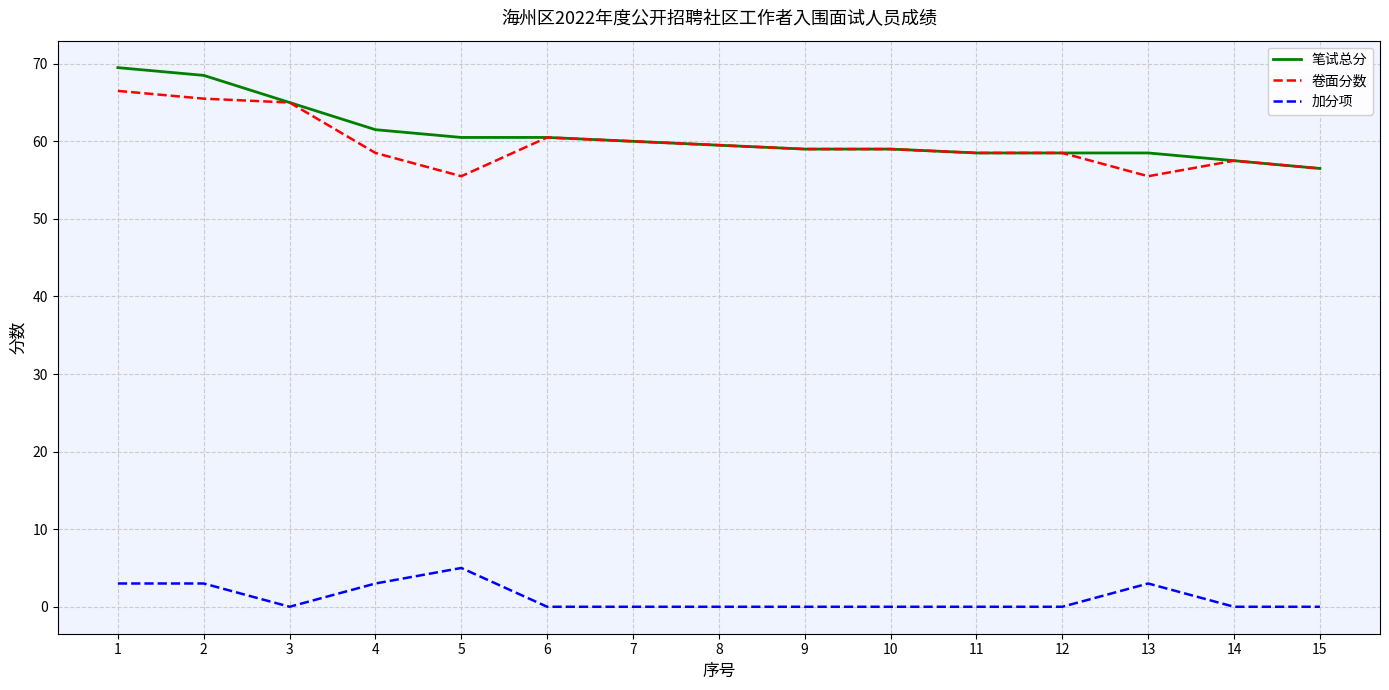

Which category has the highest value in the 加分项 series?

5